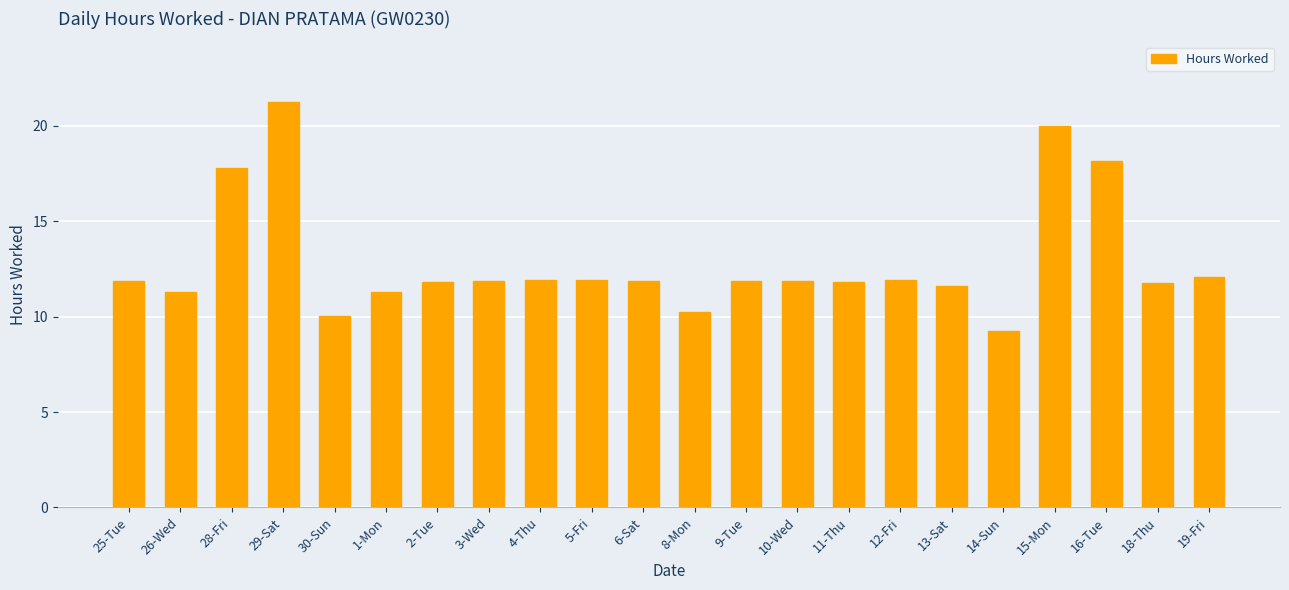

At which label does the data first exceed 11?

25-Tue